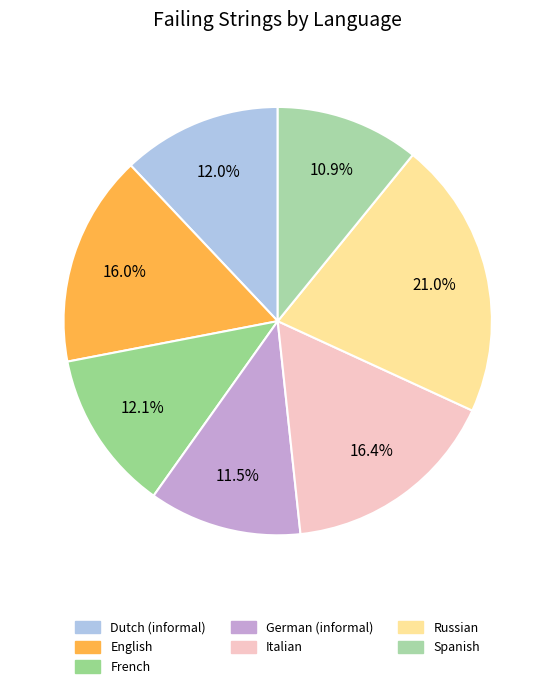

What percentage is the Dutch (informal) slice, to the nearest percent?

12%